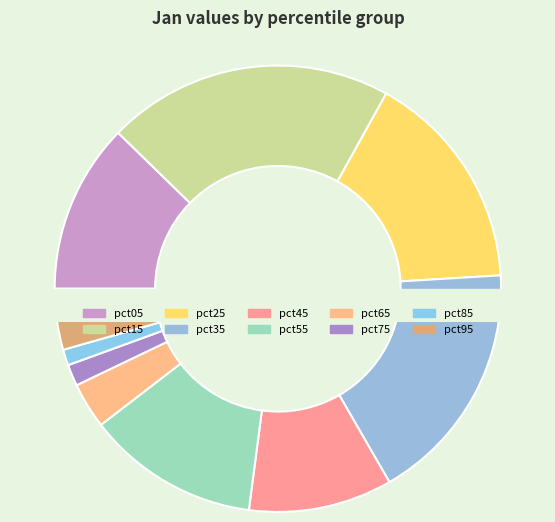

Which slice is the largest?

pct15